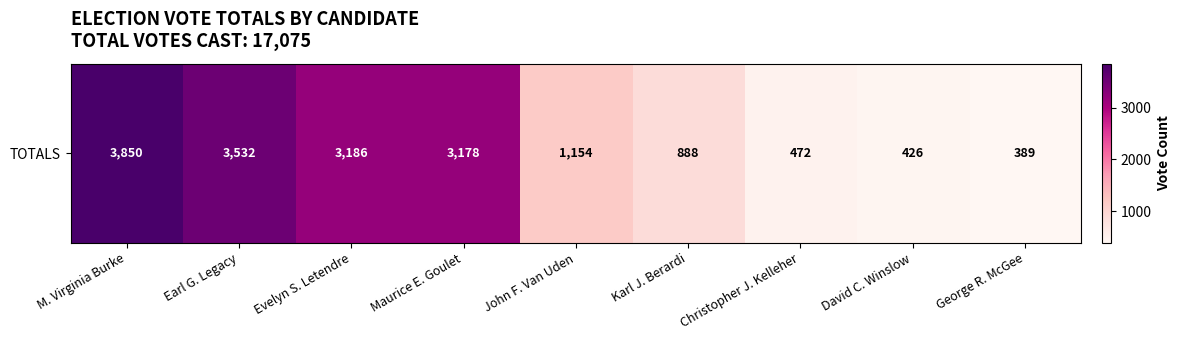

Which has a higher value, George R. McGee or Evelyn S. Letendre?

Evelyn S. Letendre